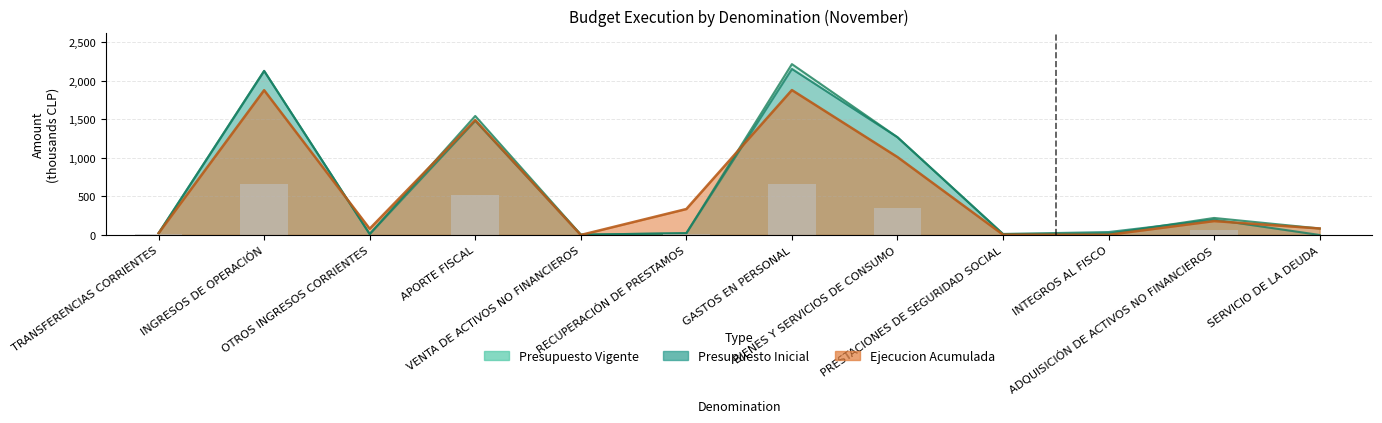

What is the total value across all series at BIENES Y SERVICIOS DE CONSUMO?

3541.9